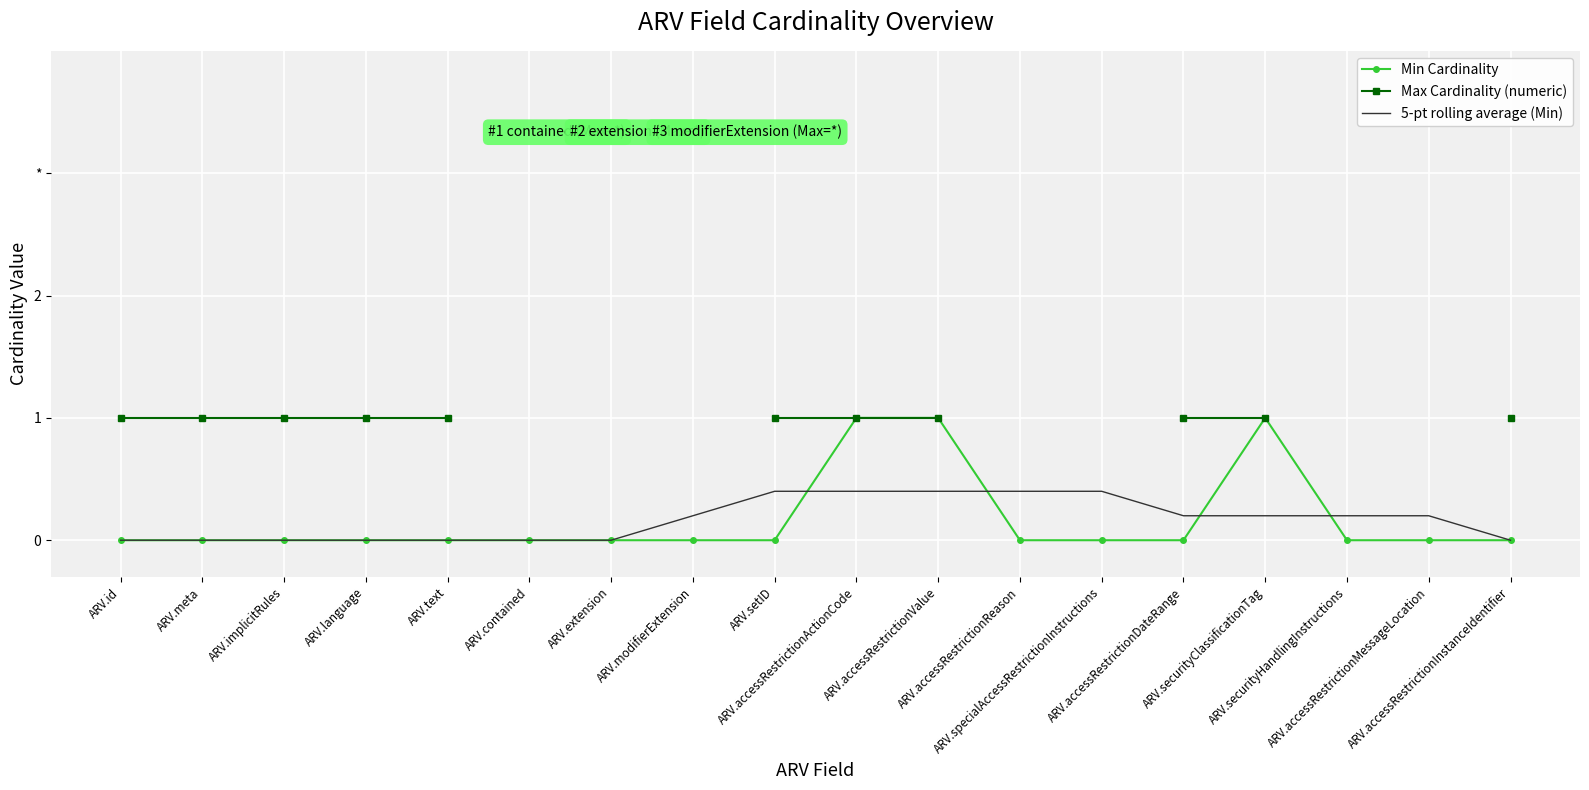

Count the number of data series in this chart.

3